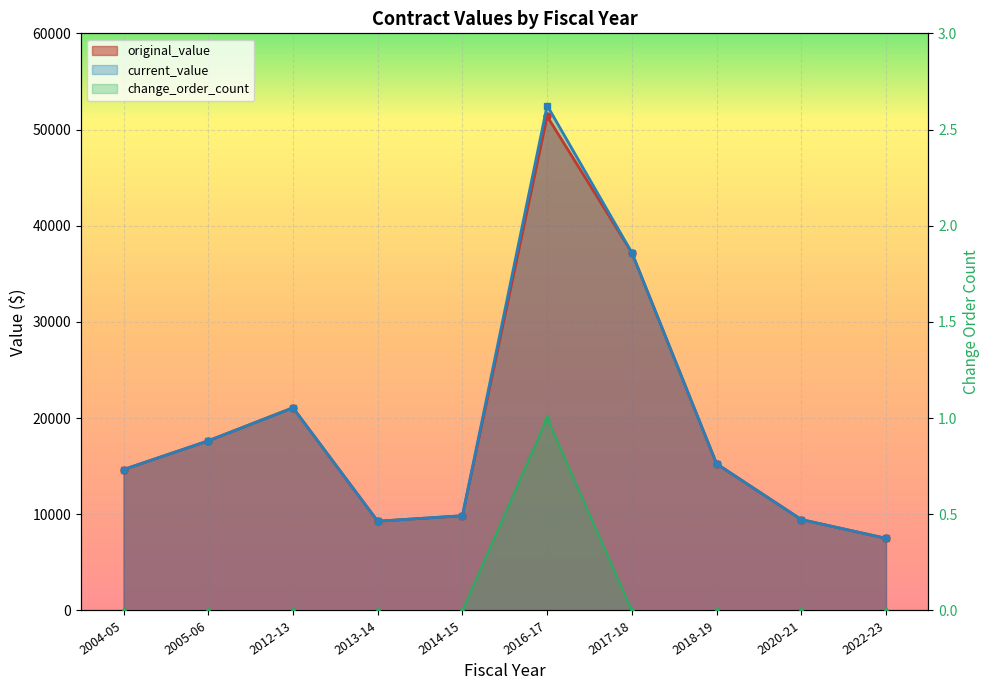

What is the spread (max minus min) of values at 2018-19?

15250.0